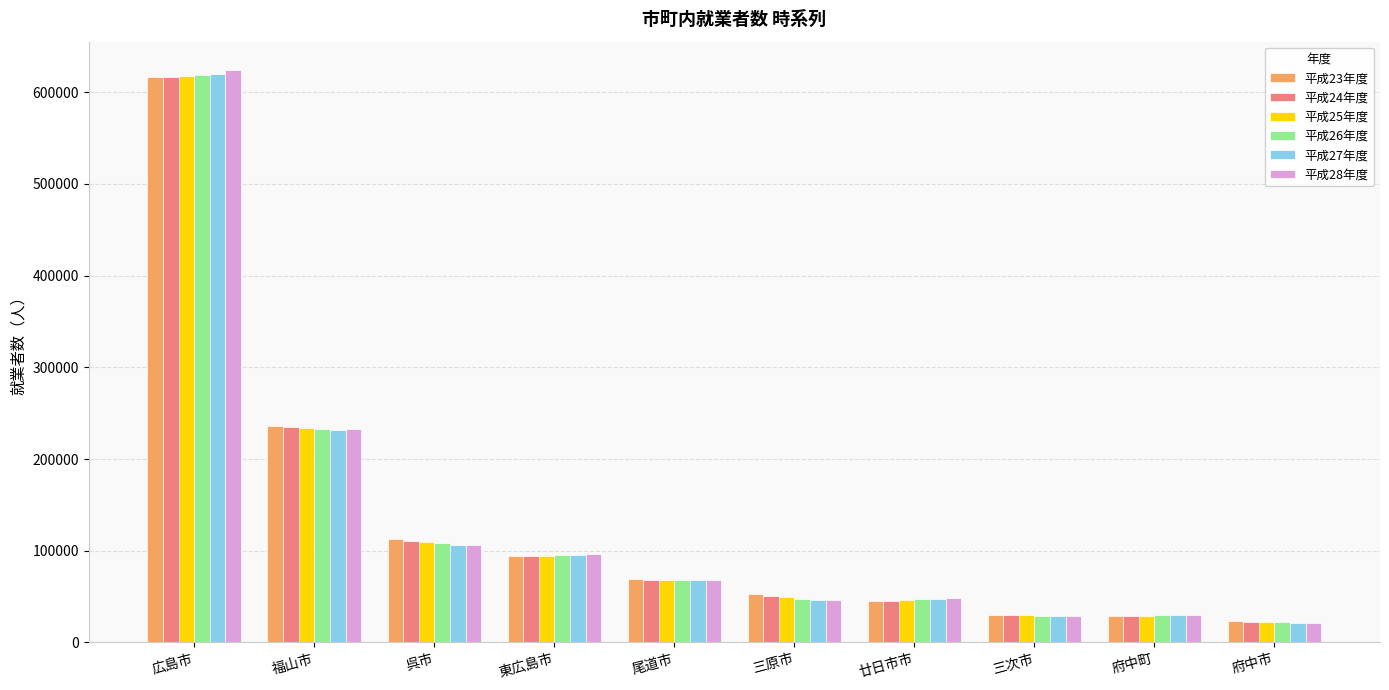

At how many categories does at least one series exceed 551037?

1